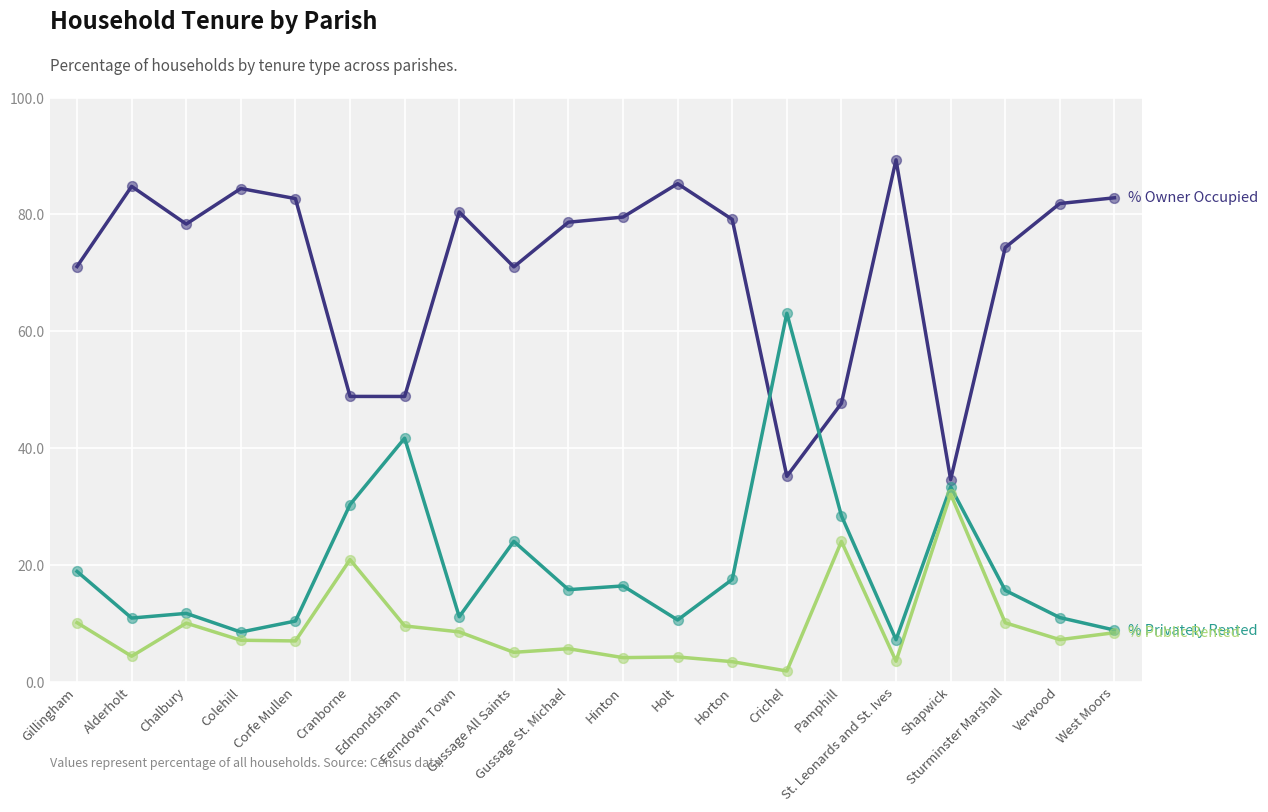

What is the greatest value displayed?

89.3